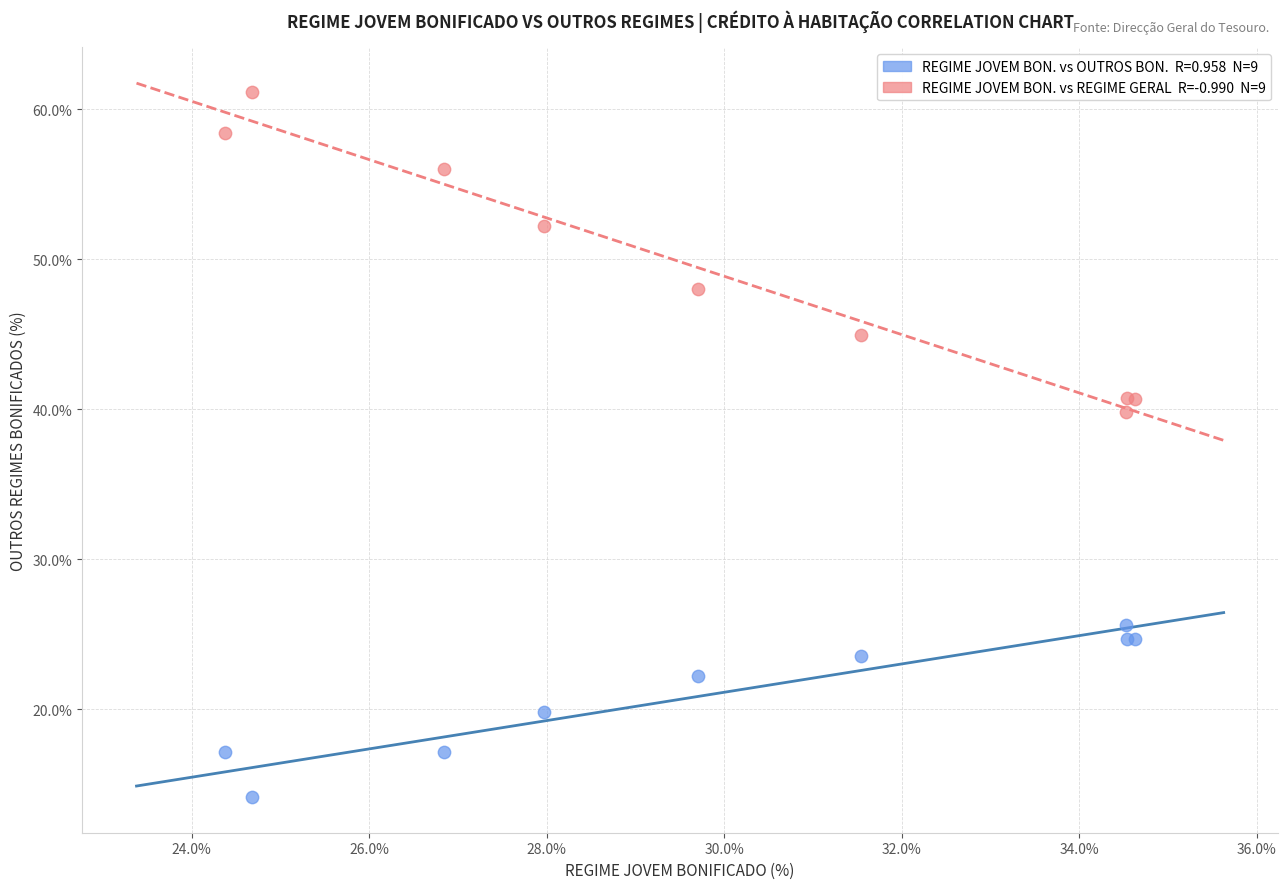

Across all series, what Y value is closest to 37?

39.8